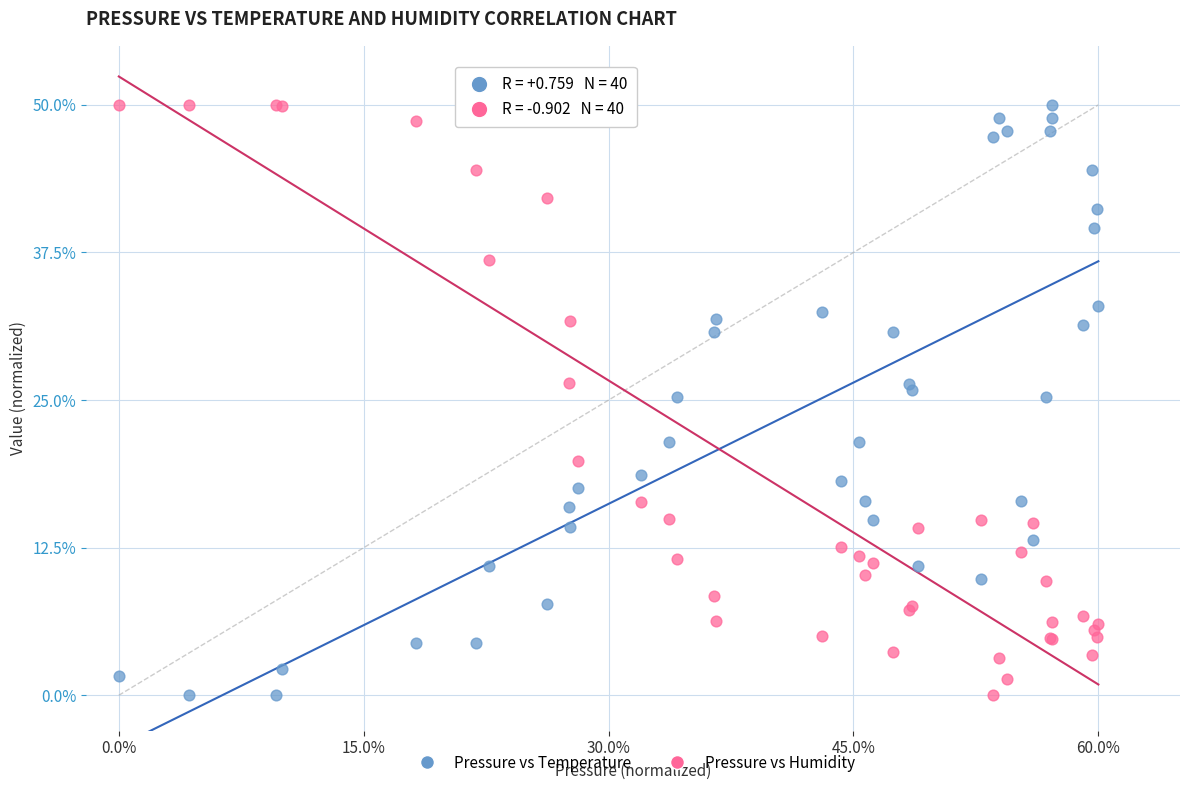

What are all the series names shown in the legend?

Pressure vs Temperature, Pressure vs Humidity